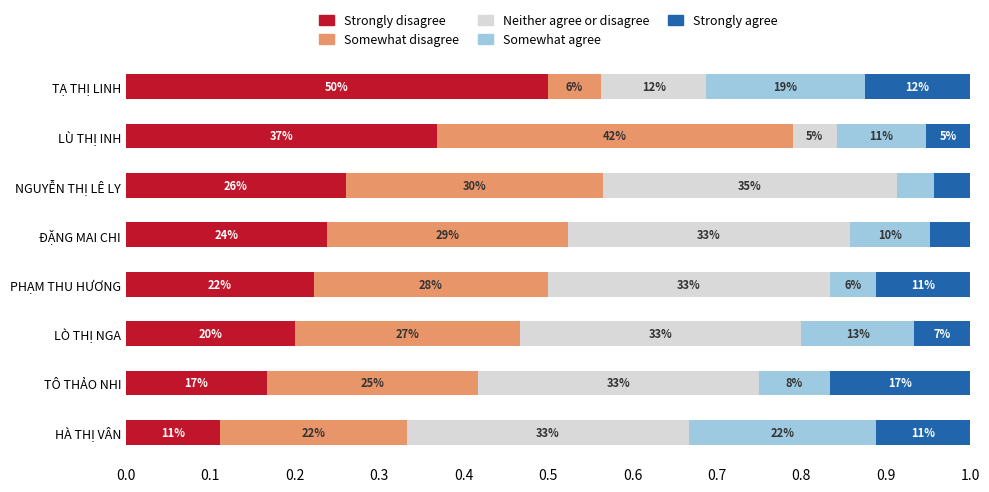

Reading right to left, transcribe all the data shown in this chart.

Strongly disagree: 0.5	0.4	0.3	0.2	0.2	0.2	0.2	0.1
Somewhat disagree: 0.1	0.4	0.3	0.3	0.3	0.3	0.2	0.2
Neither agree or disagree: 0.1	0.1	0.3	0.3	0.3	0.3	0.3	0.3
Somewhat agree: 0.2	0.1	0.0	0.1	0.1	0.1	0.1	0.2
Strongly agree: 0.1	0.1	0.0	0.0	0.1	0.1	0.2	0.1